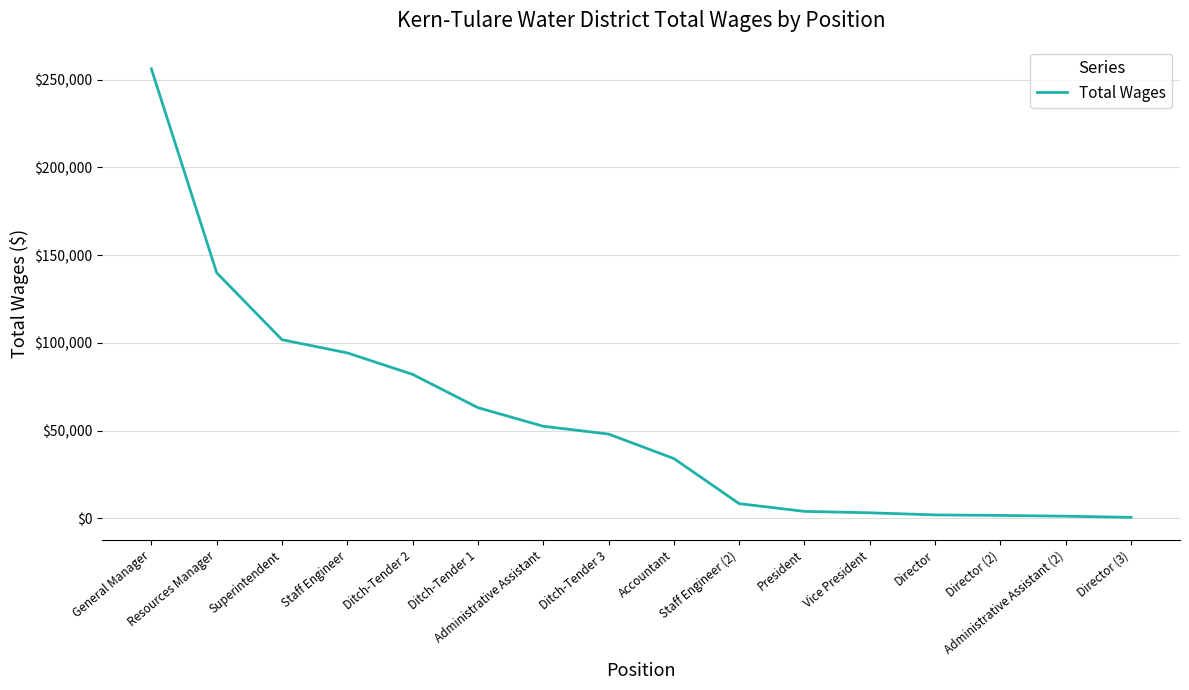

Is this an area chart (filled region under the line)?

No